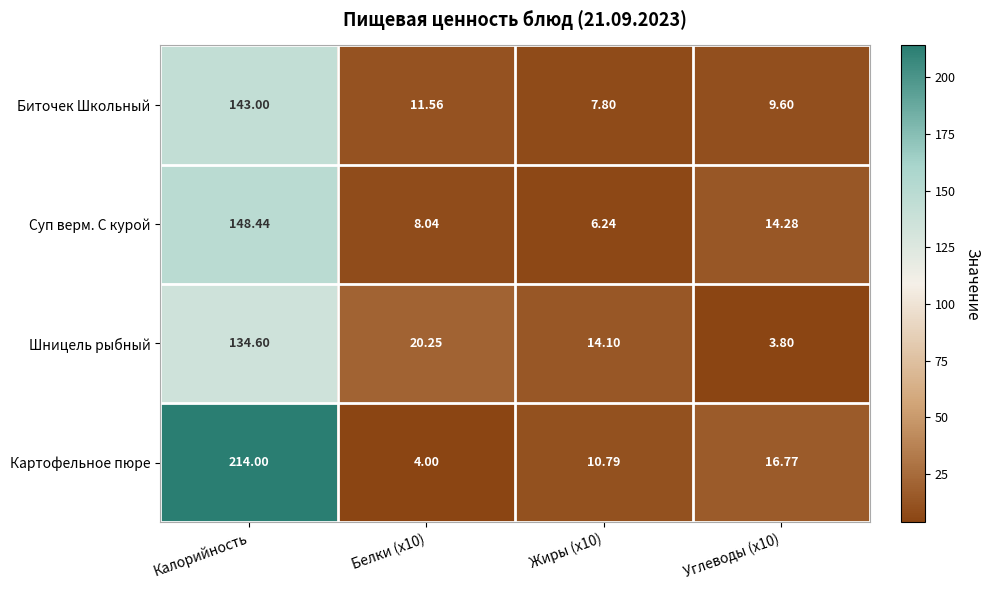

Which series has the widest spread of values?

Картофельное пюре